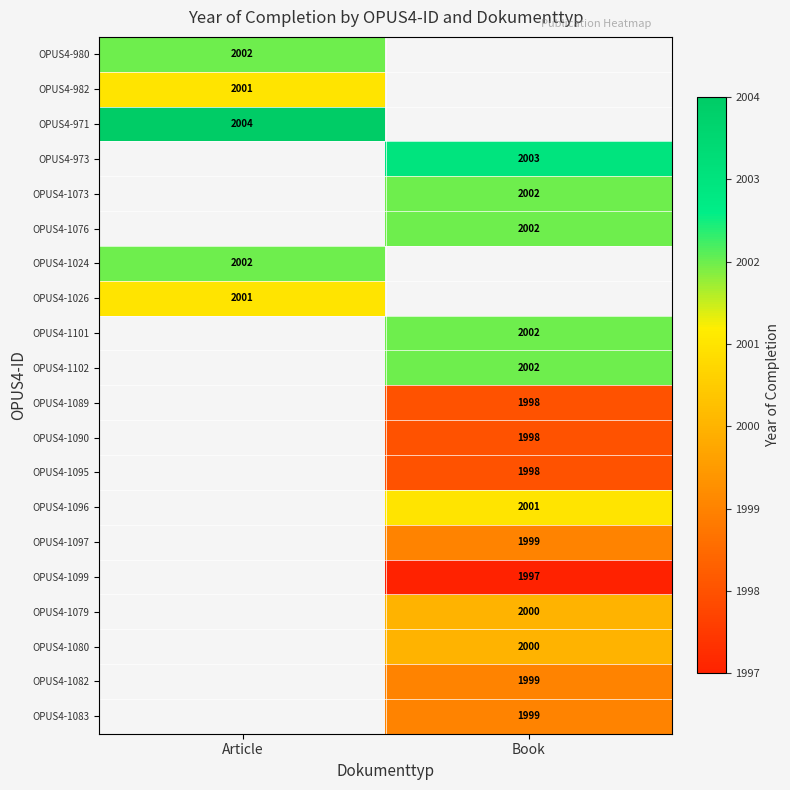

The OPUS4-1082 series shows 987 at Book. True or false?

False